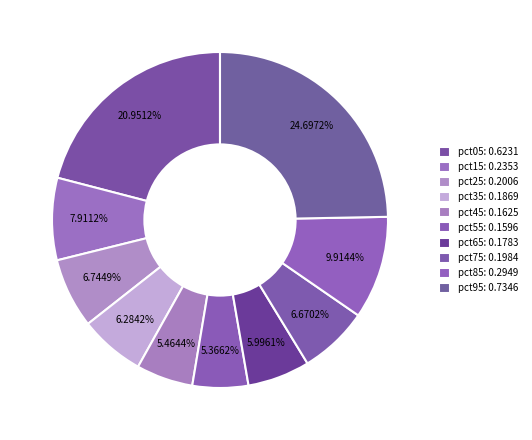

To the nearest percent, what is the combined percentage of pct65 and pct85?

16%